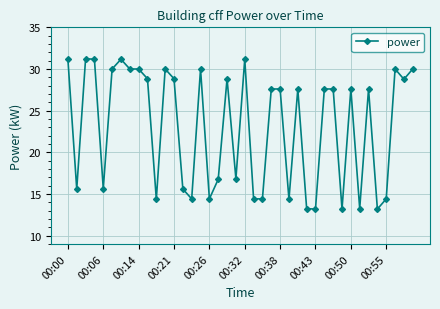

True or false: the data has more than 1 interior local peaks.

True